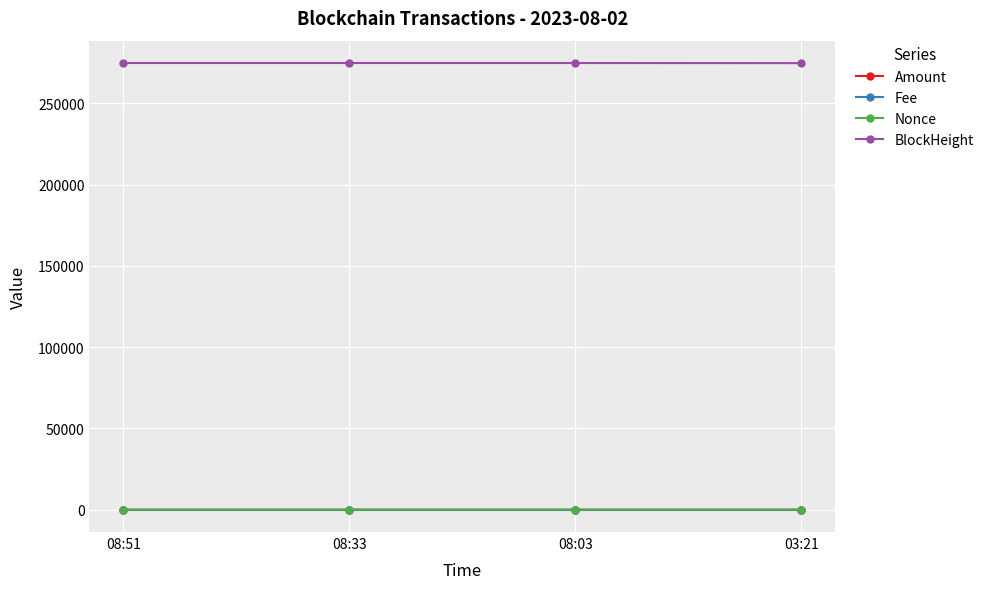

Which series has the largest total across all categories?

BlockHeight